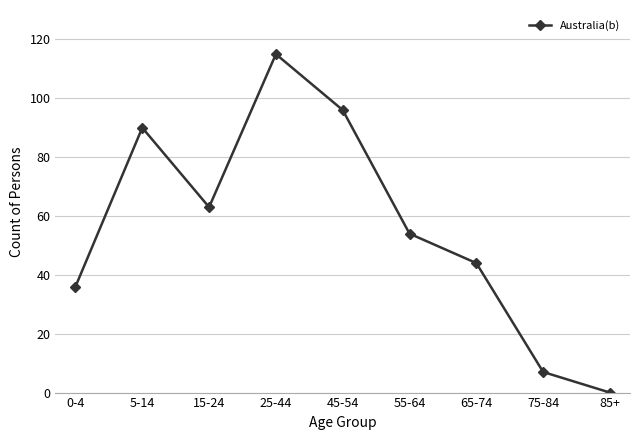

What is the greatest value displayed?

115